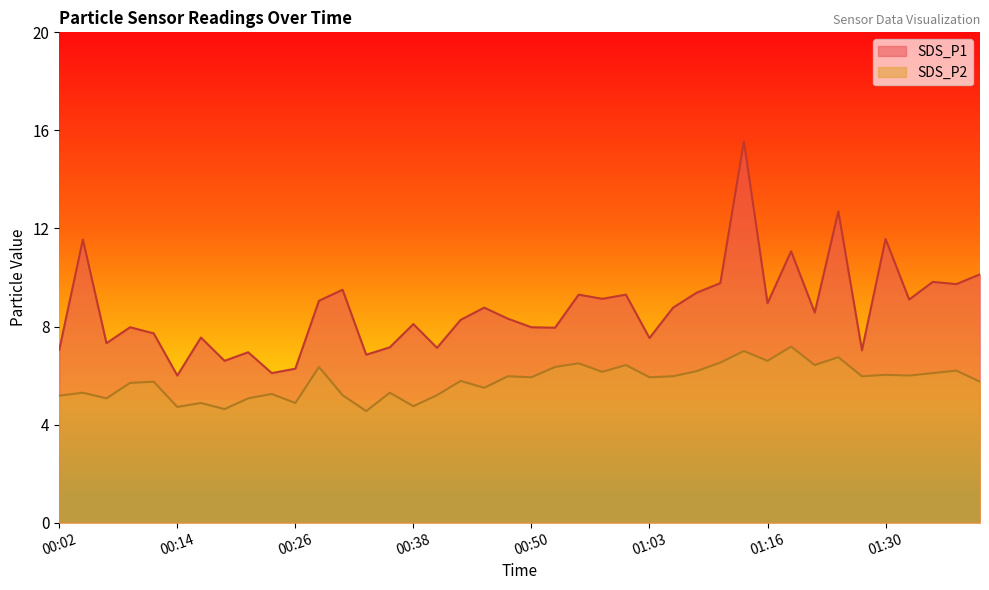

Does the chart have visible grid lines?

No